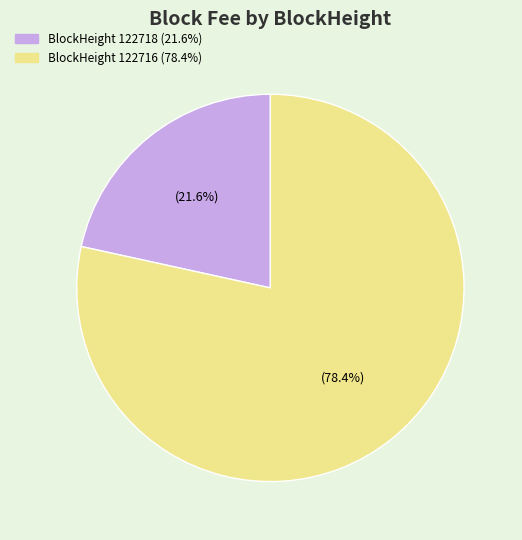

Does any single category account for the majority?

Yes